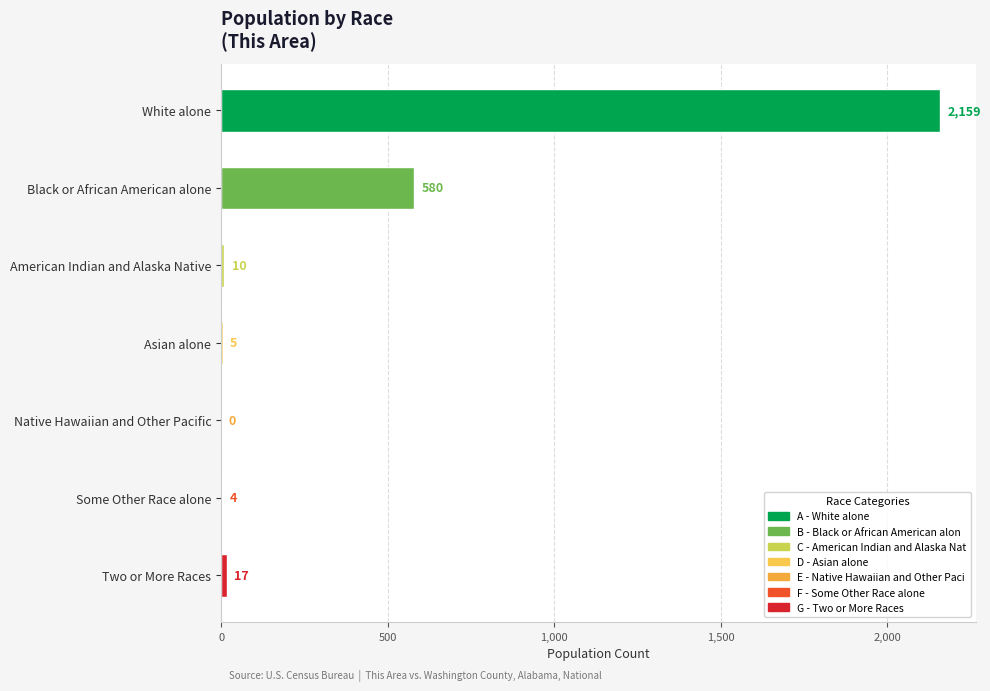

What is the greatest value displayed?

2159